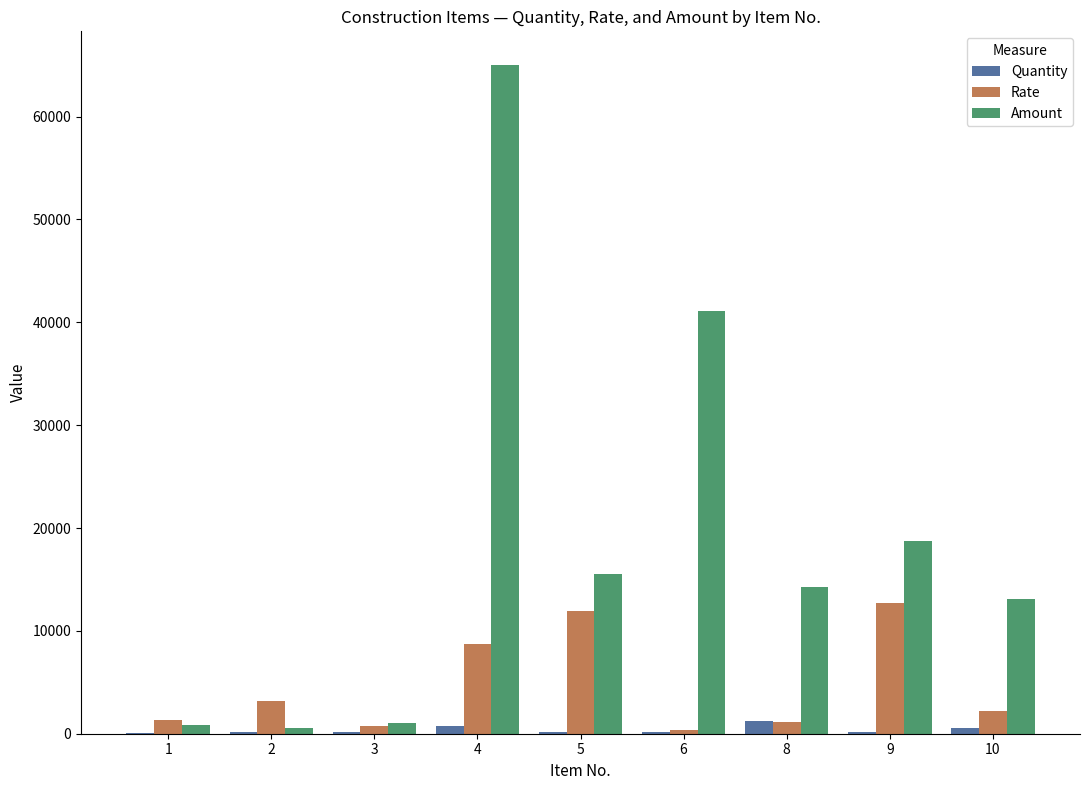

What is the maximum value for Rate?

12674.4